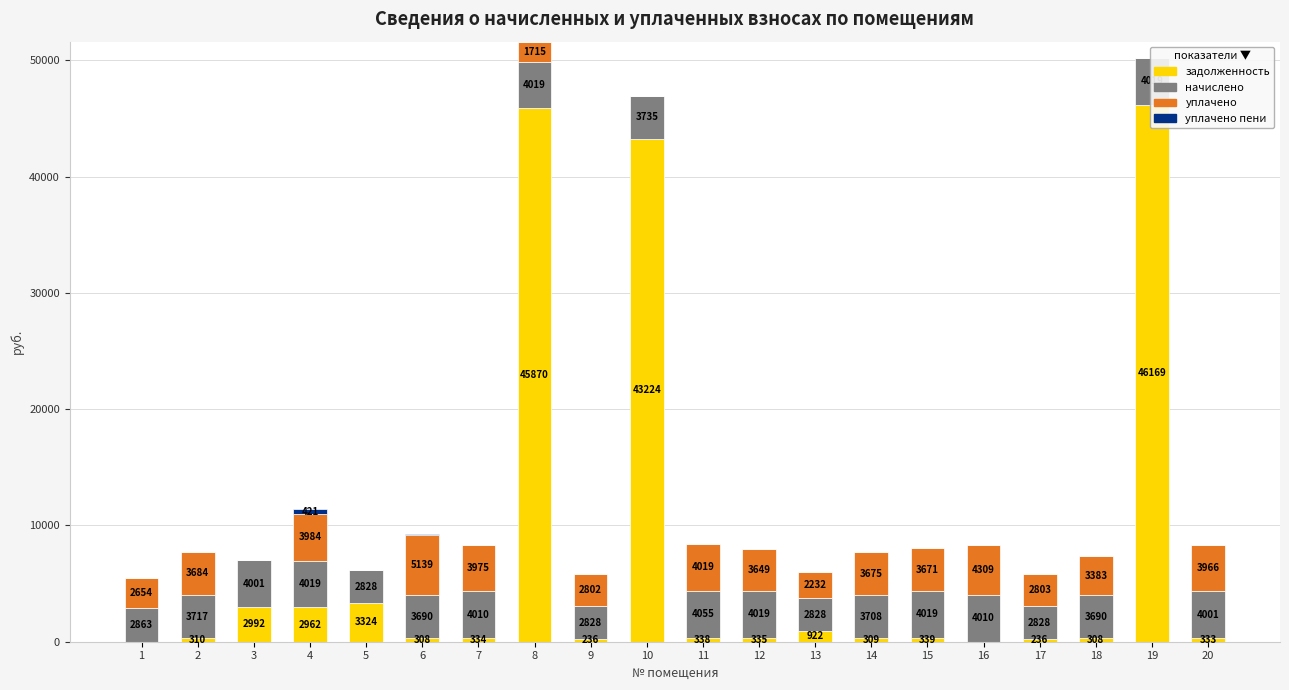

Reading right to left, what are all the values shown in this chart?

задолженность: 333.4	46168.9	307.5	235.6	0.0	339.2	309.0	922.3	334.9	337.9	43223.7	235.6	45869.9	334.2	307.5	3323.7	2962.0	2992.0	309.7	0.0
начислено: 4001.4	4019.2	3690.2	2827.7	4010.3	4019.2	3708.0	2827.7	4019.2	4054.8	3734.6	2827.7	4019.2	4010.3	3690.2	2827.7	4019.2	4001.4	3716.9	2863.2
уплачено: 3965.7	0.0	3382.7	2802.9	4309.3	3670.8	3675.5	2232.4	3649.0	4019.2	0.0	2801.9	1715.0	3975.1	5139.4	0.0	3983.9	0.0	3684.3	2653.8
уплачено пени: 0.0	0.0	0.0	0.0	0.0	8.9	0.0	0.0	1.1	0.0	0.0	1.1	0.0	0.0	159.4	0.0	421.1	0.0	0.0	0.0